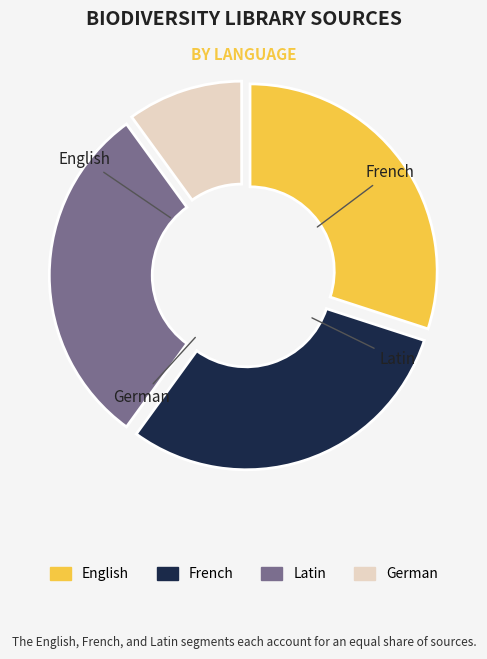

The English slice represents 30% of the pie. True or false?

True